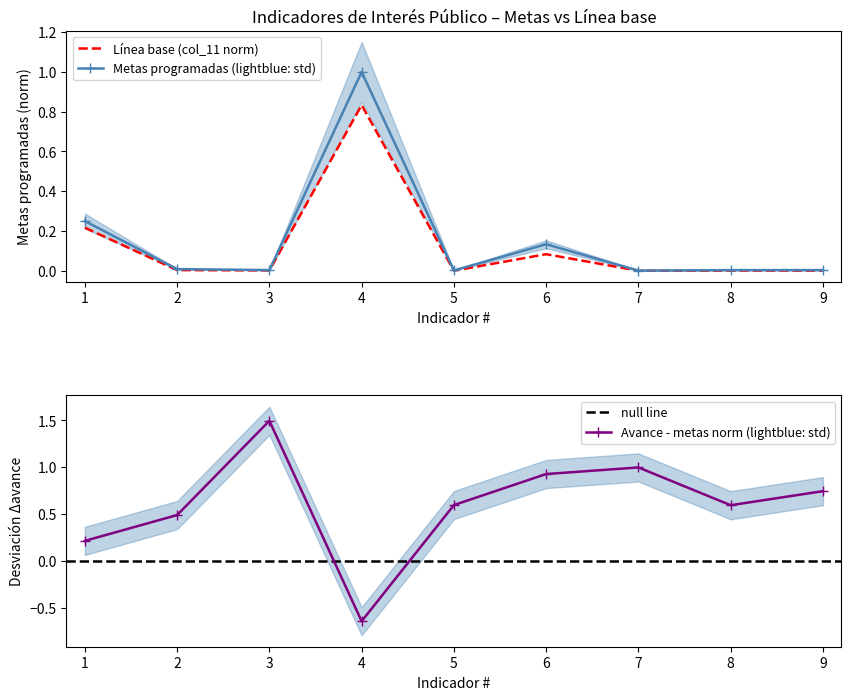

Reading right to left, transcribe all the data shown in this chart.

0.0	0.0	0.0	0.1	0.0	1.0	0.0	0.0	0.2